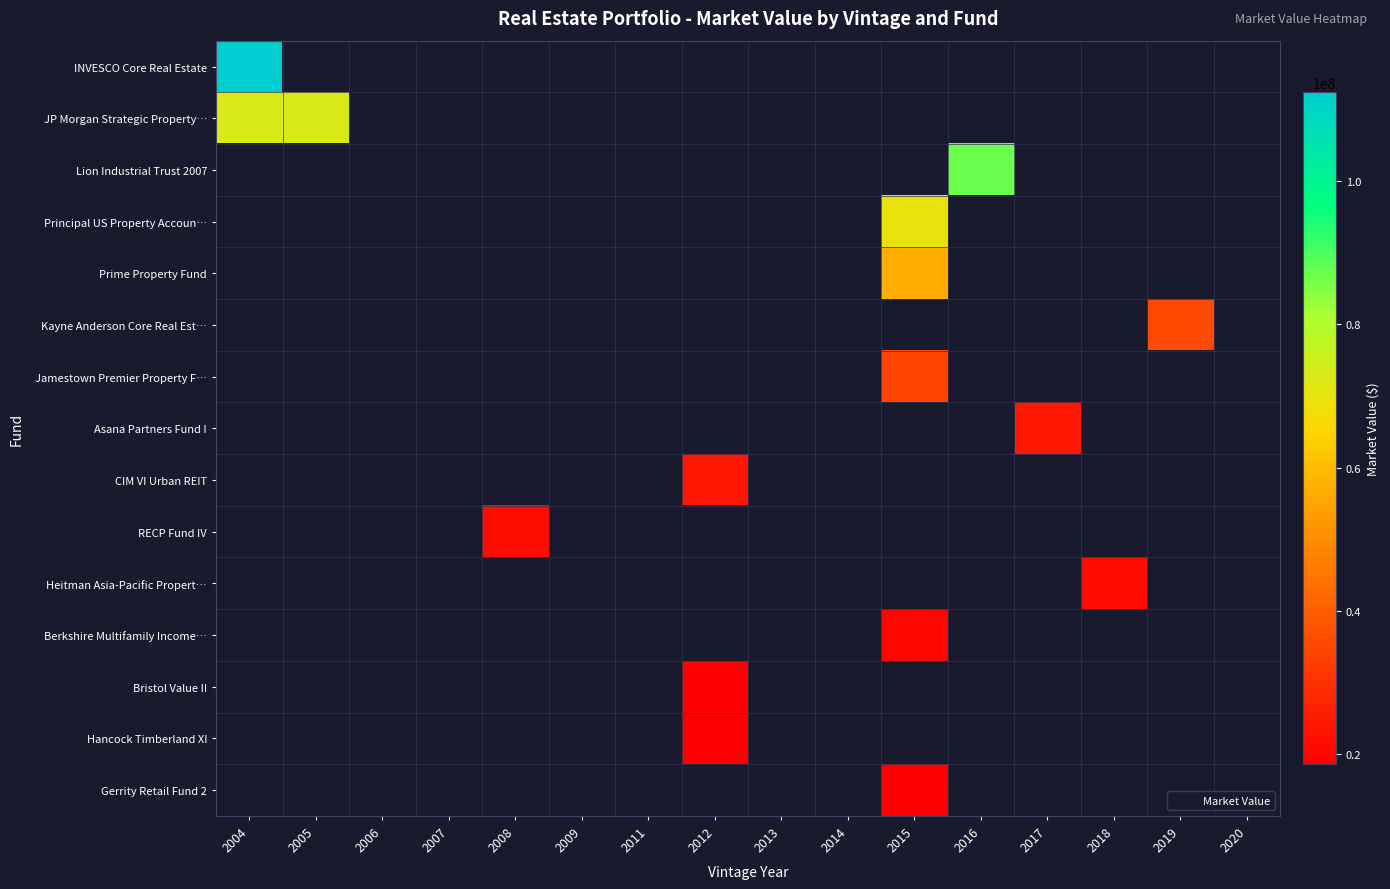

Rank the series by their maximum value, from highest to lowest.

INVESCO Core Real Estate, JP Morgan Strategic Property…, Lion Industrial Trust 2007, Principal US Property Accoun…, Prime Property Fund, Kayne Anderson Core Real Est…, Jamestown Premier Property F…, Asana Partners Fund I, CIM VI Urban REIT, RECP Fund IV, Heitman Asia-Pacific Propert…, Berkshire Multifamily Income…, Bristol Value II, Hancock Timberland XI, Gerrity Retail Fund 2